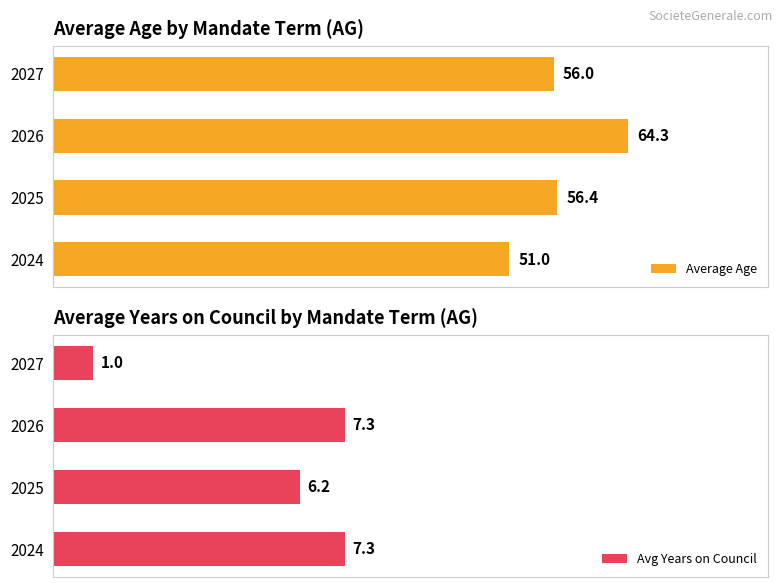

Rank the categories by Average Age value from lowest to highest.

2024, 2027, 2025, 2026